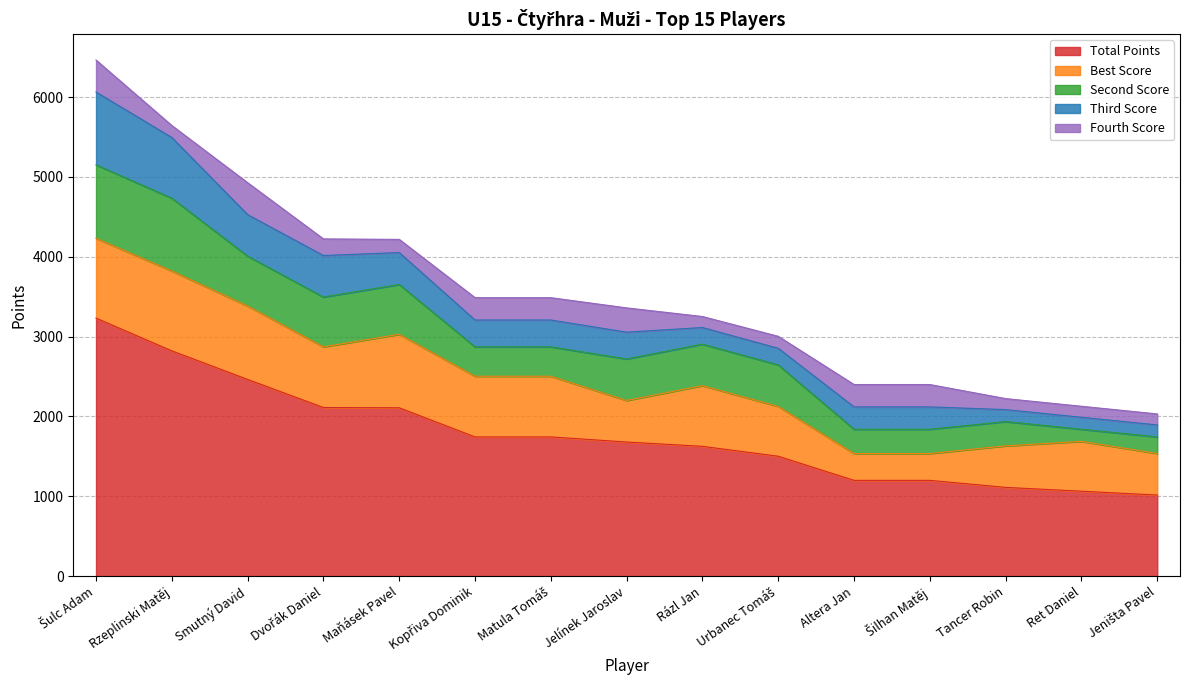

Is the value of Total Points at Matula Tomáš greater than the value of Fourth Score at Tancer Robin?

Yes